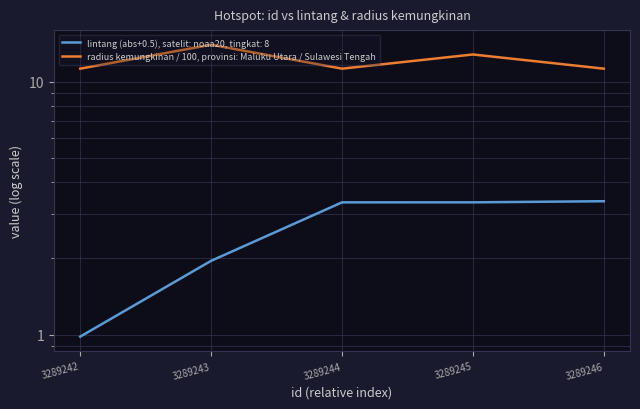

Where is the first local minimum?

3289244